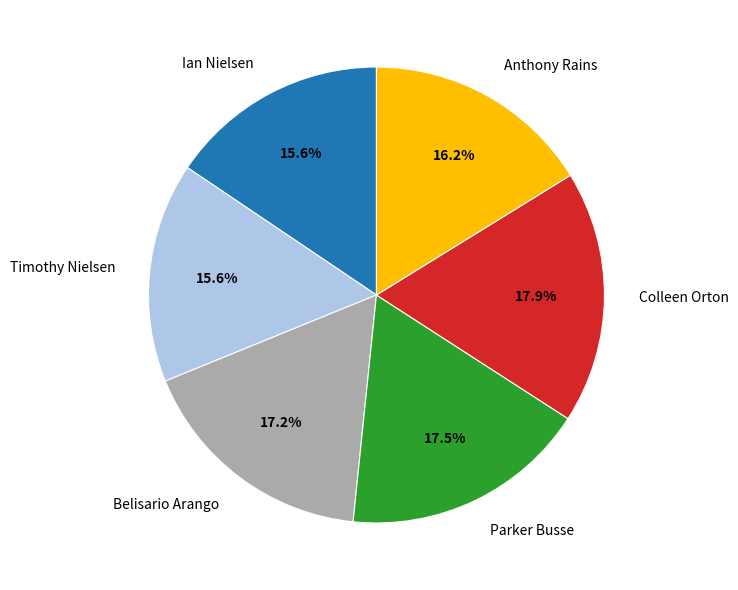

To the nearest percent, what is the combined percentage of Parker Busse and Belisario Arango?

35%